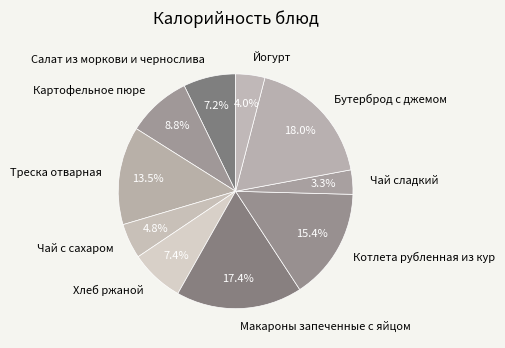

Which has a higher value, Хлеб ржаной or Бутерброд с джемом?

Бутерброд с джемом